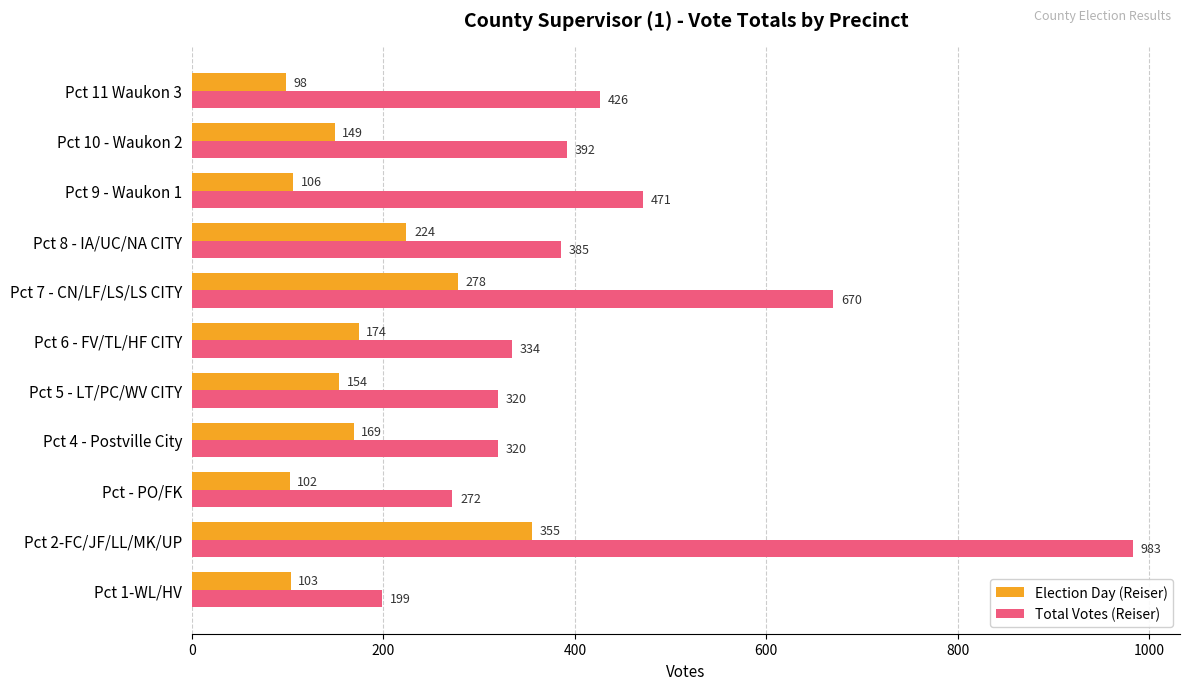

True or false: Total Votes (Reiser) has a value of 471 at Pct 9 - Waukon 1.

True